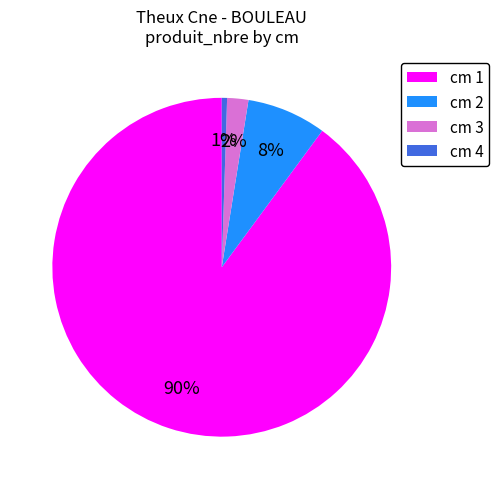

Between cm 1 and cm 3, which is larger?

cm 1